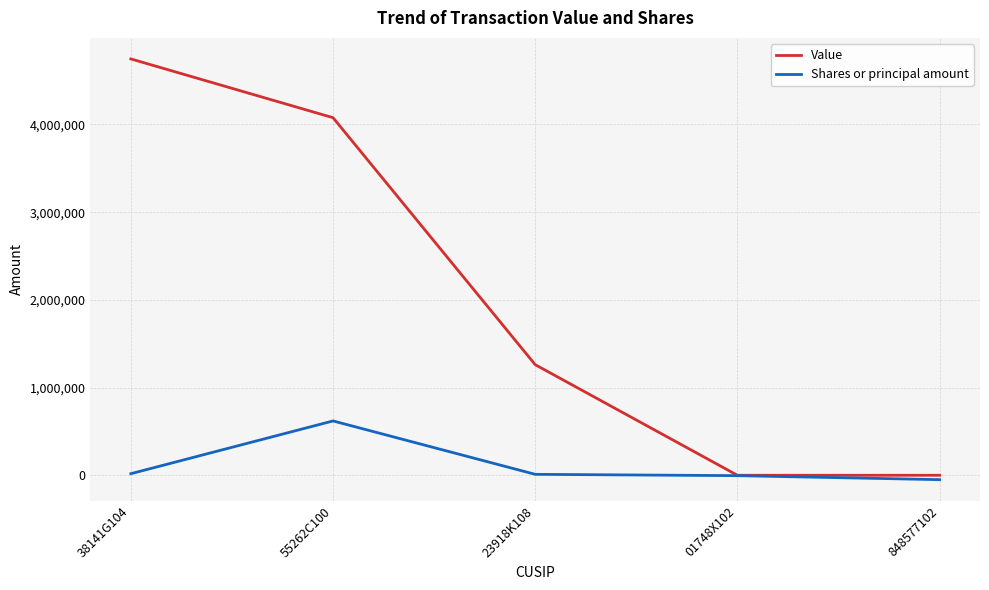

Rank the series by their average value, from lowest to highest.

Shares or principal amount, Value